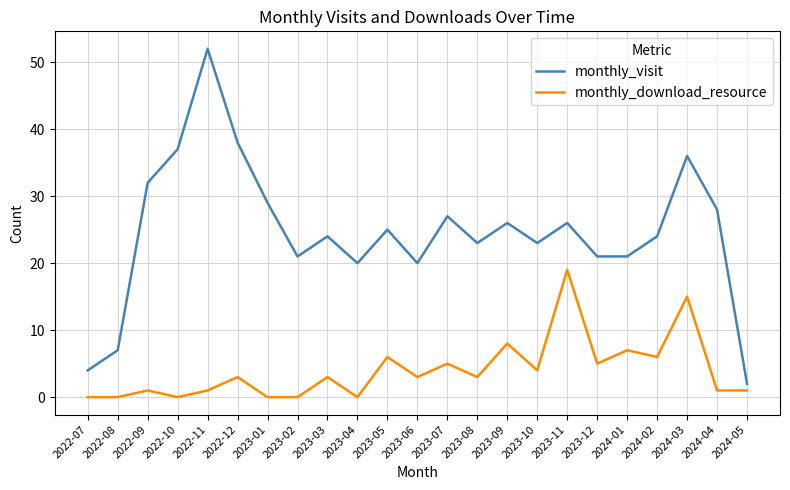

Reading left to right, list all the values displayed in this chart.

monthly_visit: 4	7	32	37	52	38	29	21	24	20	25	20	27	23	26	23	26	21	21	24	36	28	2
monthly_download_resource: 0	0	1	0	1	3	0	0	3	0	6	3	5	3	8	4	19	5	7	6	15	1	1